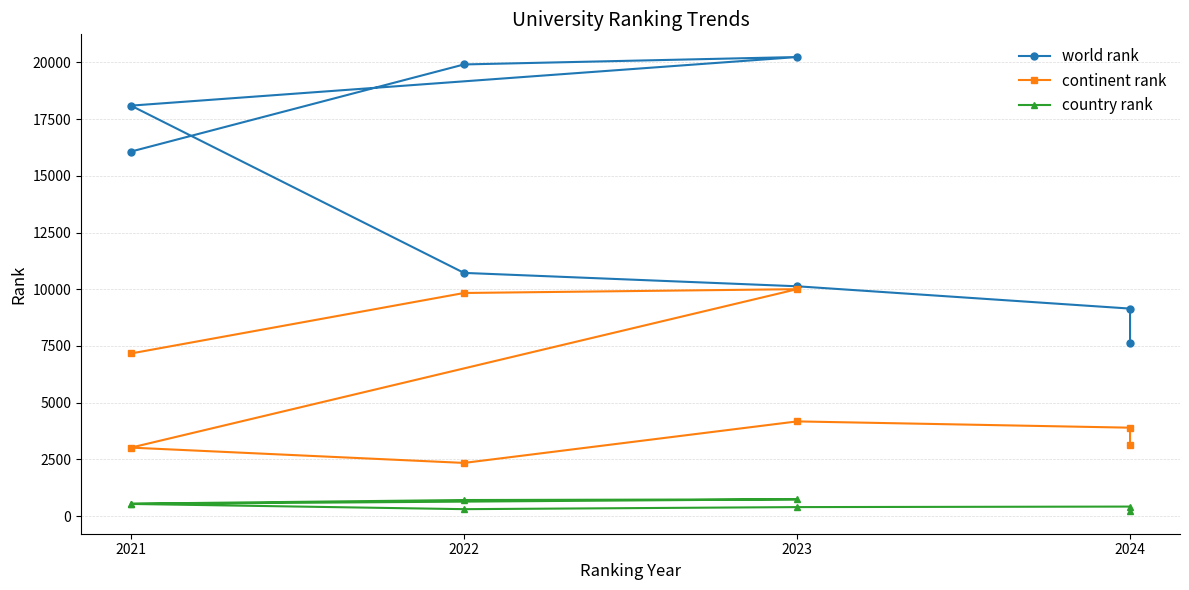

What is the highest value of the world rank series?

20240